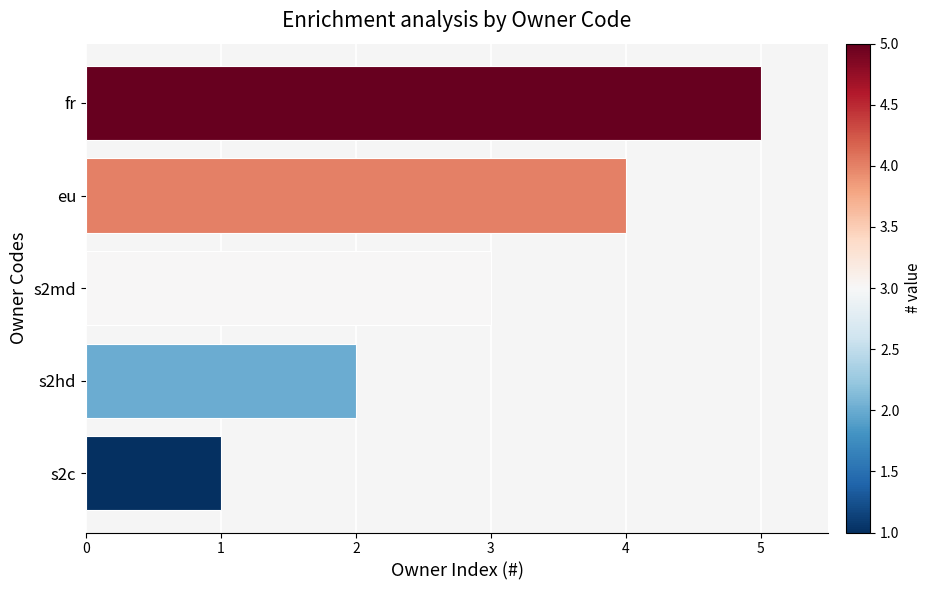

Approximately how many times larger is the value at eu compared to s2c?

4.0